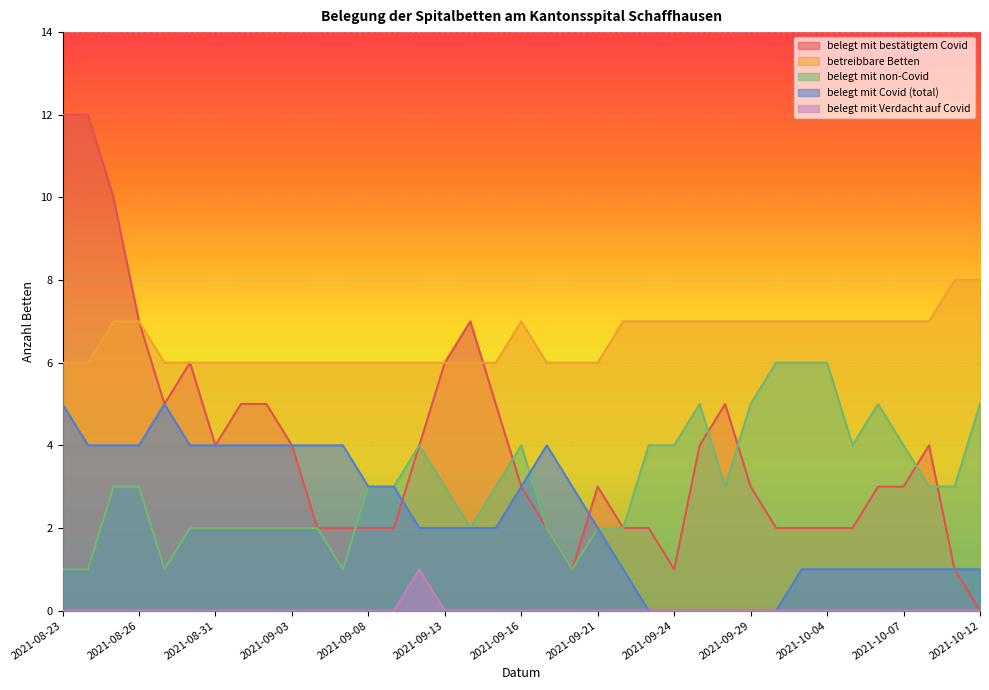

Which category has the lowest value in the belegt mit Covid (total) series?

2021-09-23